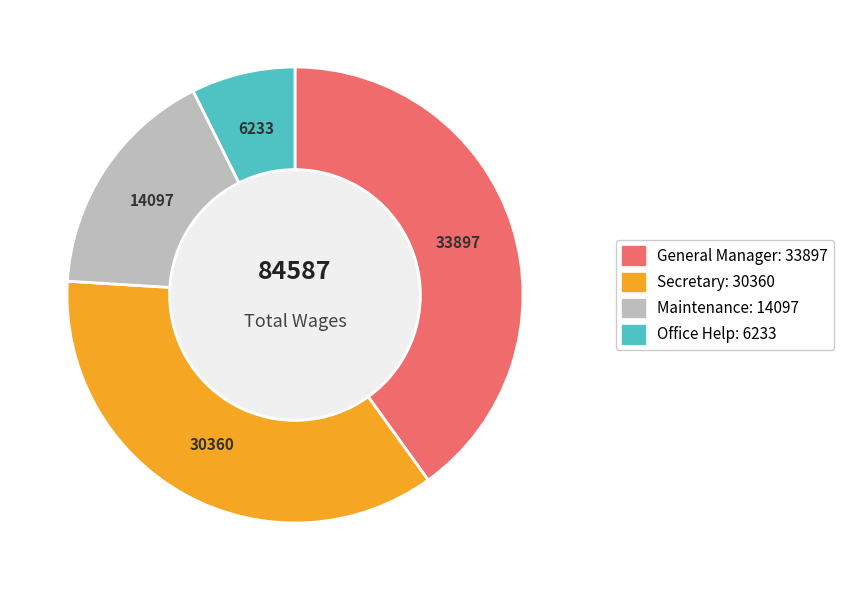

Combined, do General Manager and Maintenance account for over 50%?

Yes